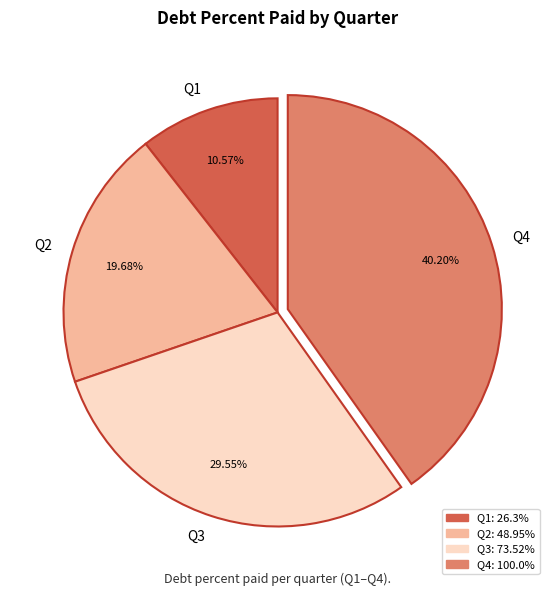

Is there a majority slice in this chart?

No